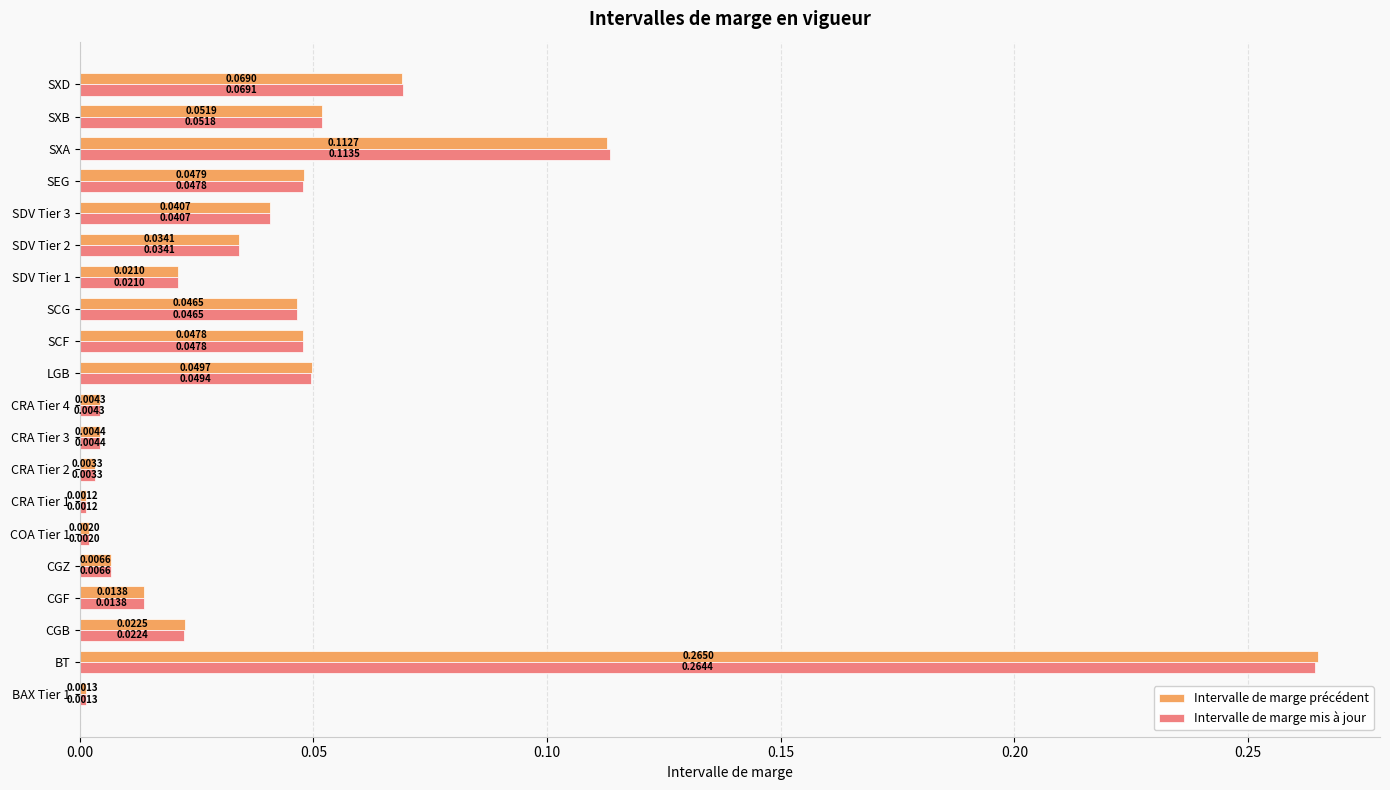

List the series in order of their overall mean, lowest first.

Intervalle de marge mis à jour, Intervalle de marge précédent